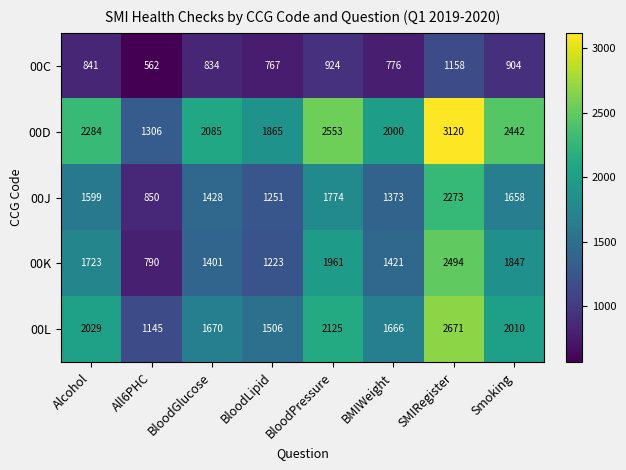

What is the spread (max minus min) of values at All6PHC?

744